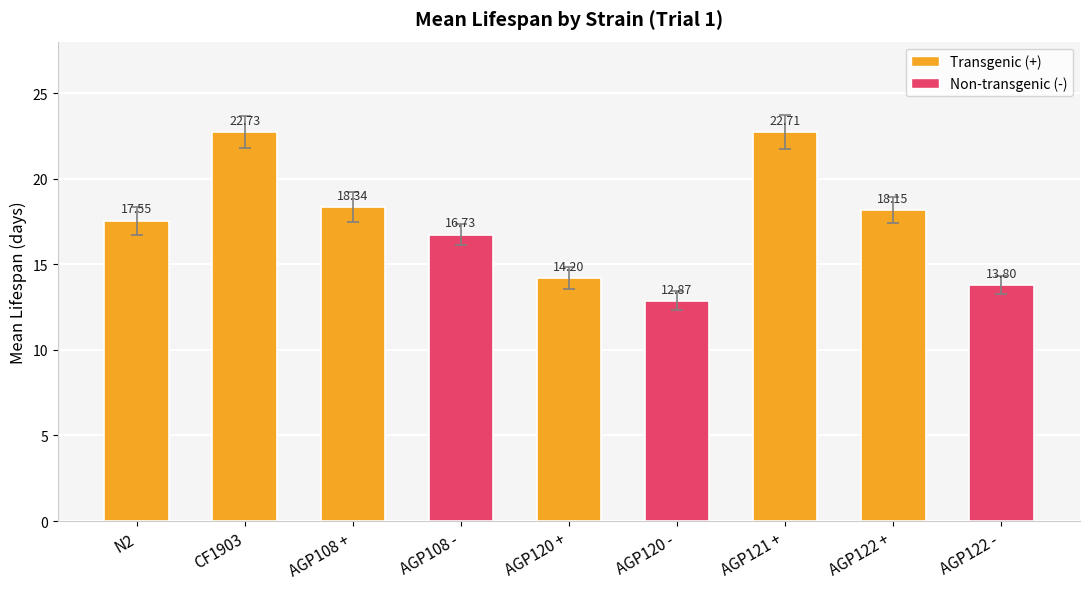

List the labels in order of value, smallest first.

AGP120 -, AGP122 -, AGP120 +, AGP108 -, N2, AGP122 +, AGP108 +, AGP121 +, CF1903